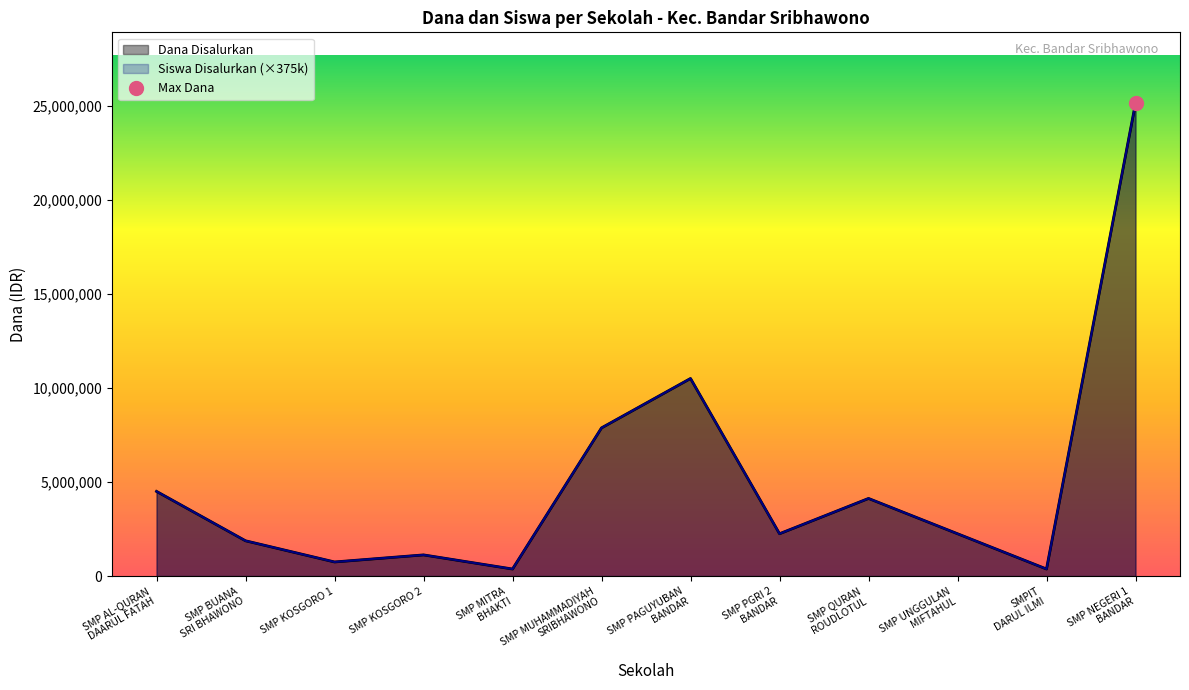

Does the chart have visible grid lines?

No